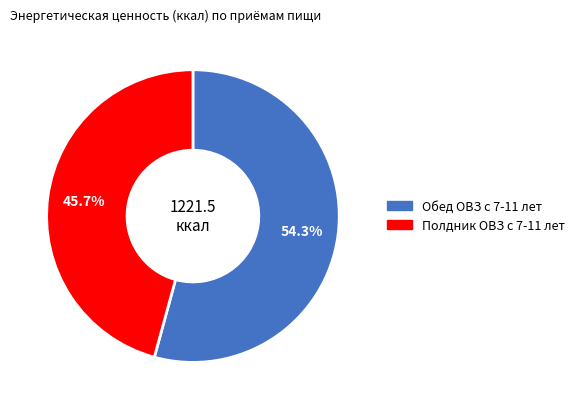

What is the majority slice?

Обед ОВЗ с 7-11 лет